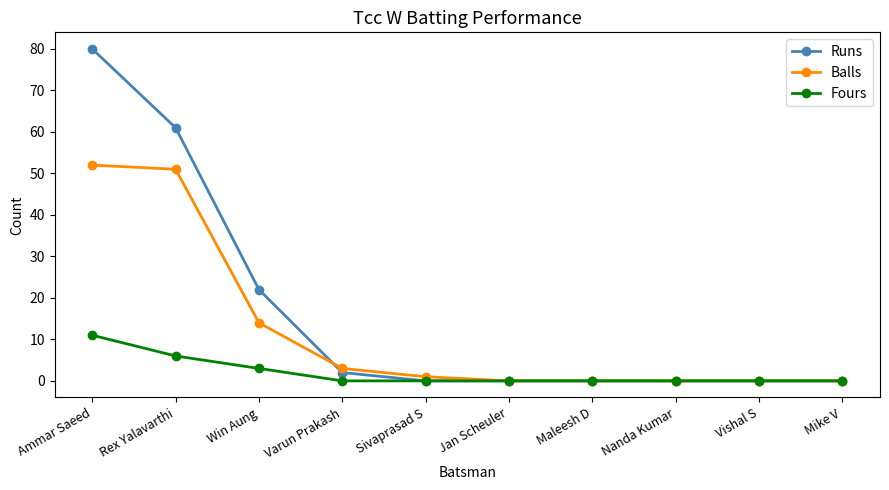

How many lines are shown in the chart?

3